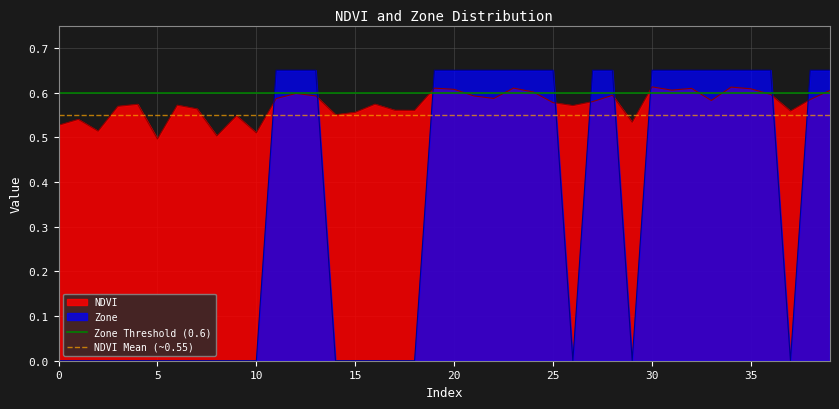

Which series ends up on top after the final intersection of NDVI and Zone?

Zone